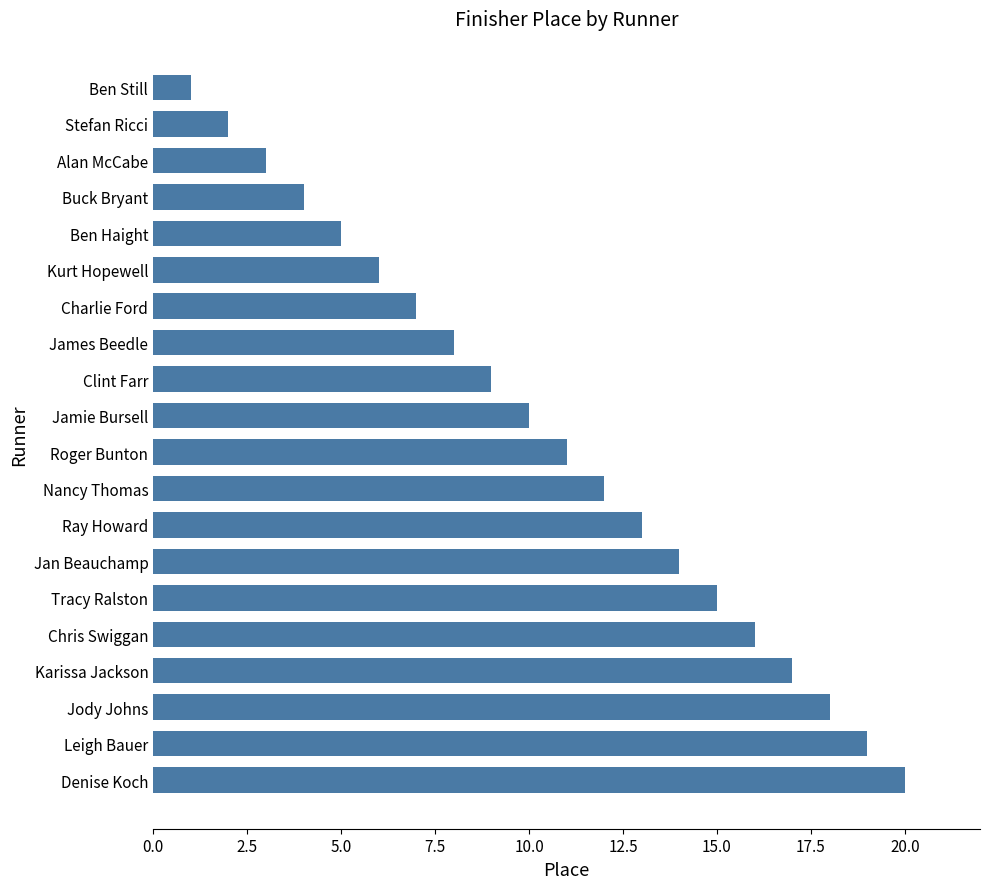

At which category does the chart reach its minimum across all series?

Ben Still